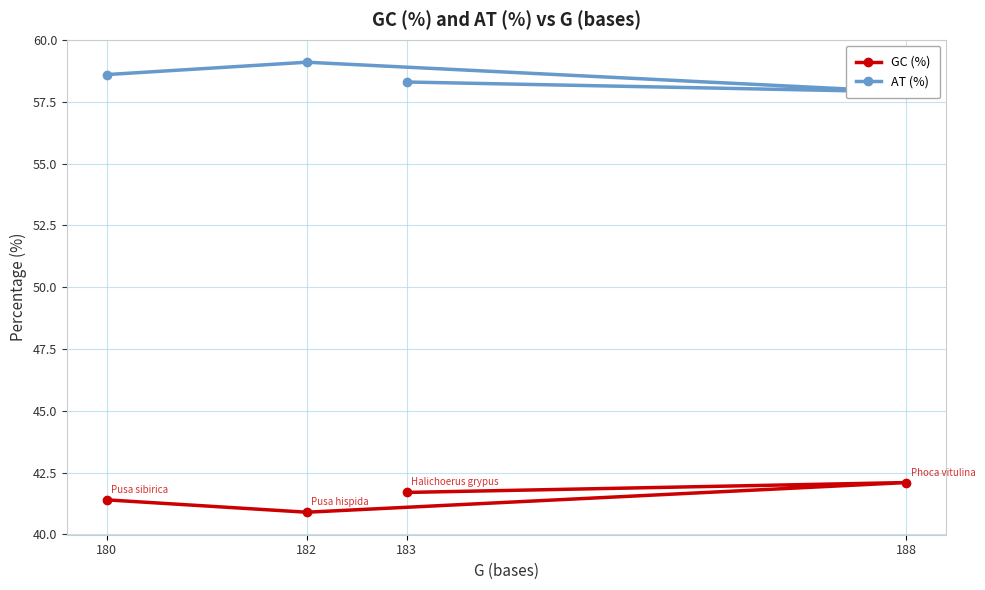

List the series in order of their overall mean, lowest first.

GC (%), AT (%)